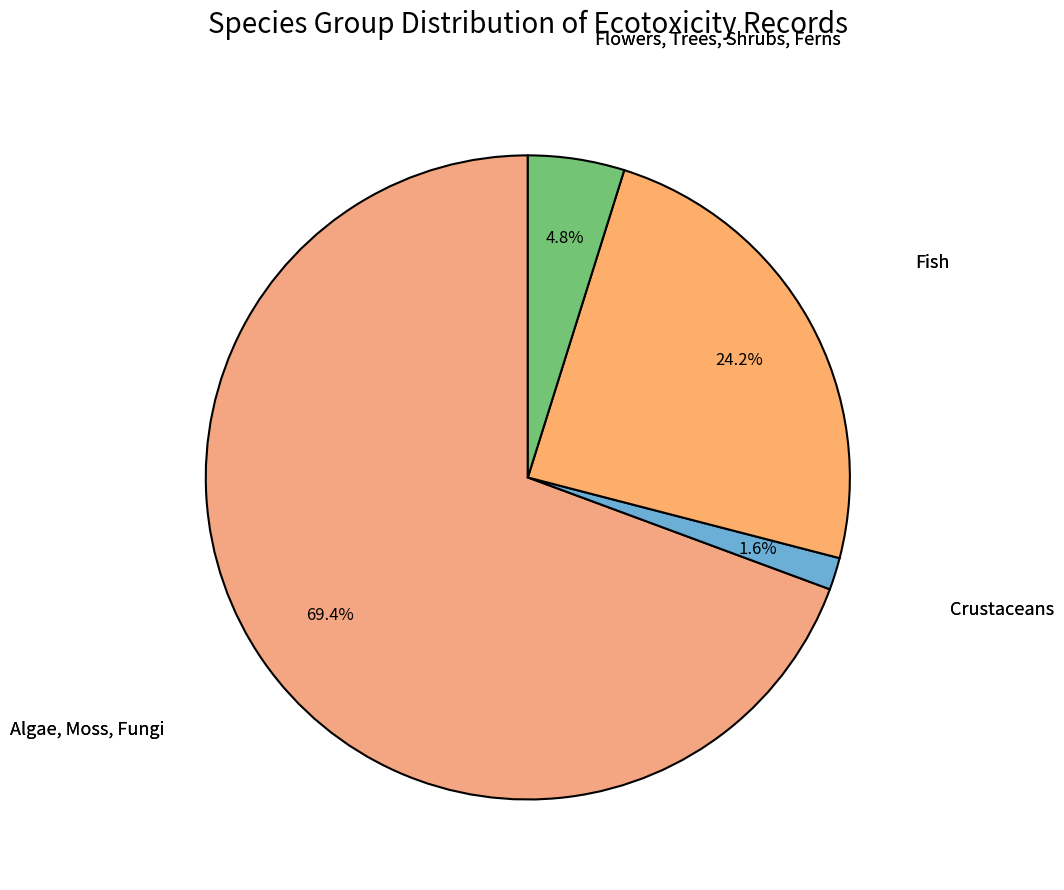

Which slice is the smallest?

Crustaceans